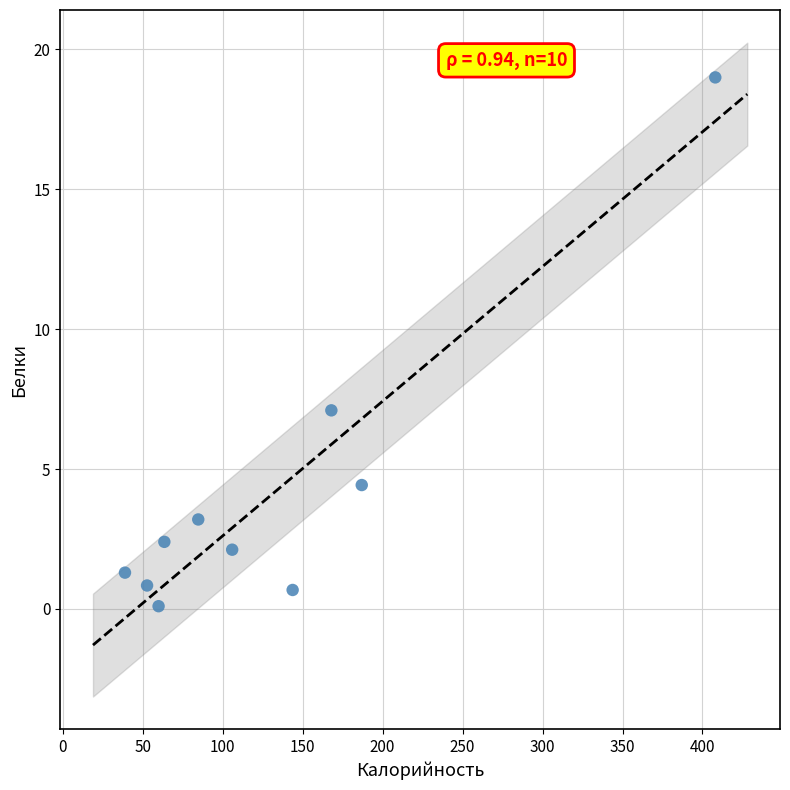

What is the range of Y values (max minus min)?

18.9